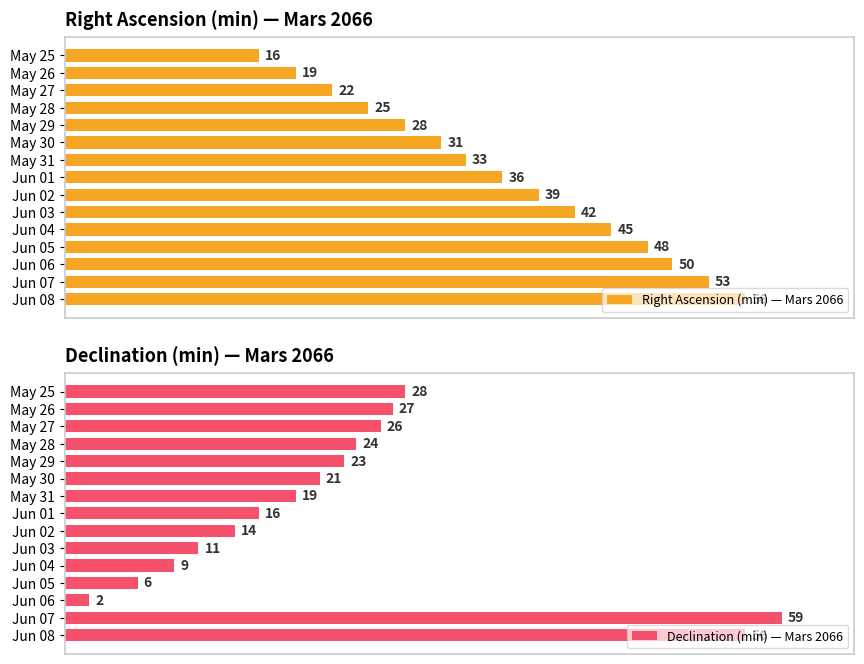

Where is Right Ascension (min) — Mars 2066 nearest to the value 36?

Jun 01